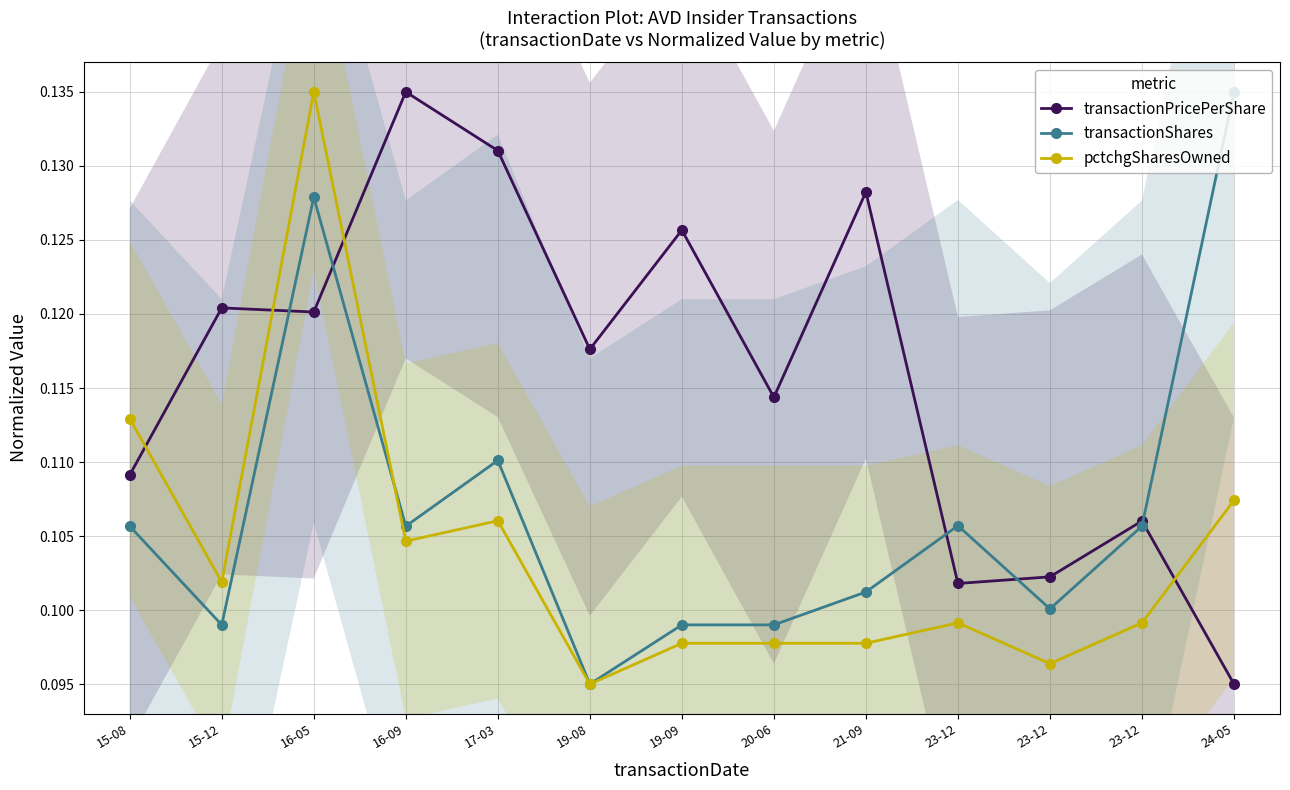

At which category does pctchgSharesOwned reach its first local peak?

16-05